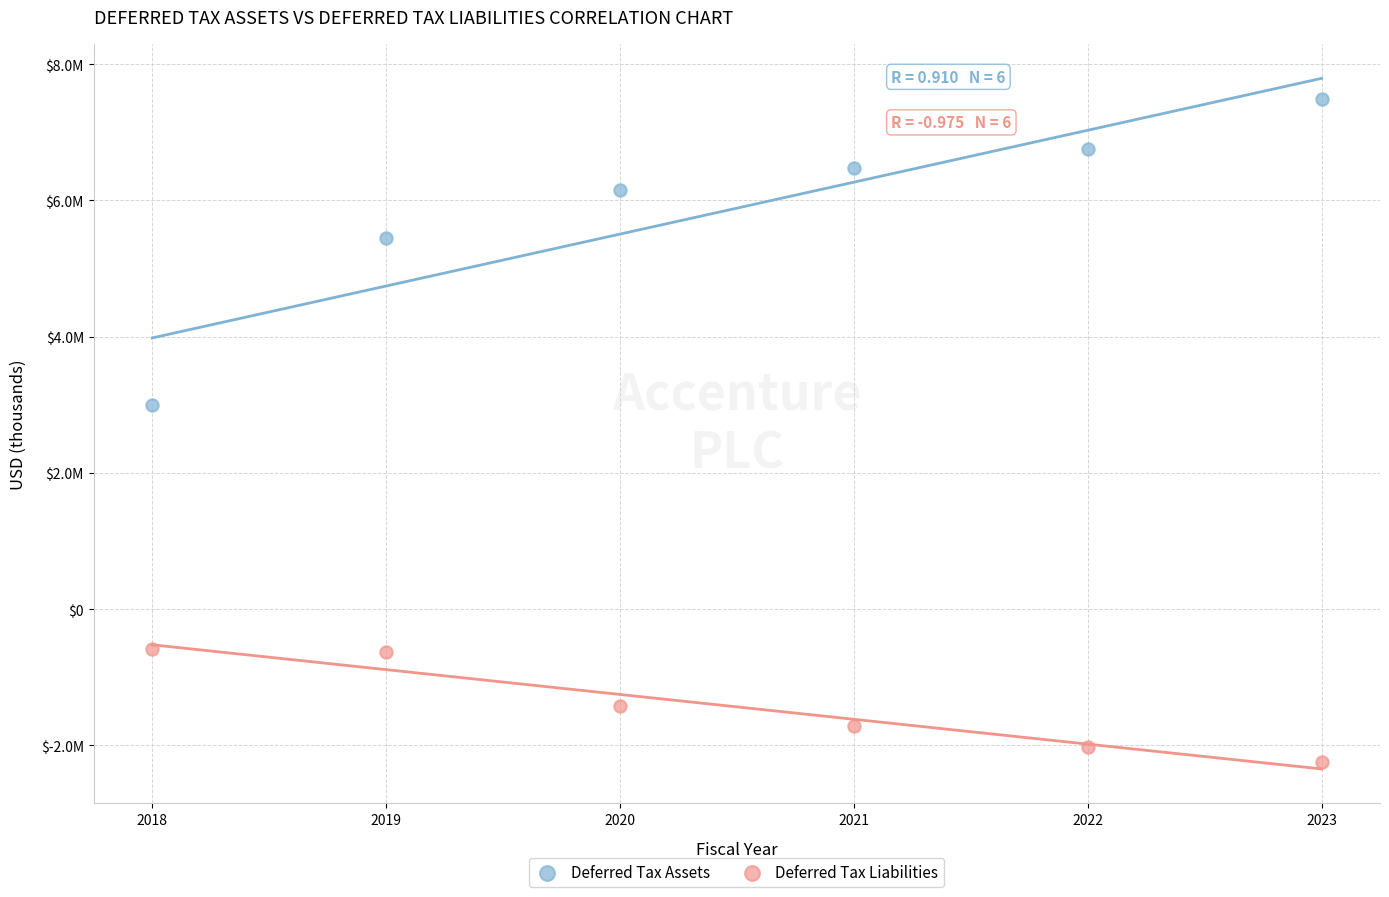

What are all the series names shown in the legend?

Deferred Tax Assets, Deferred Tax Liabilities